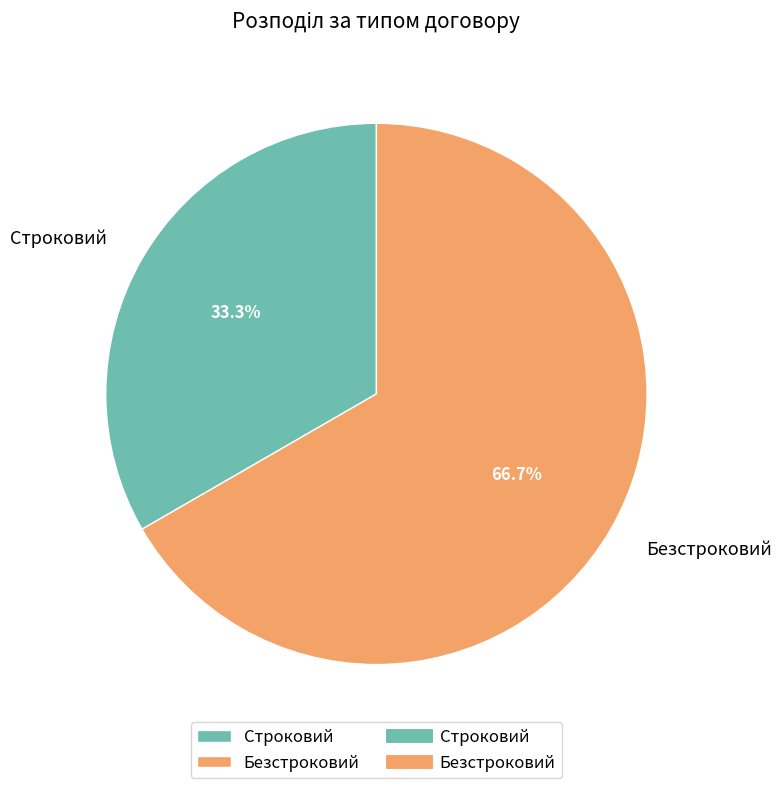

Which category accounts for the majority?

Безстроковий